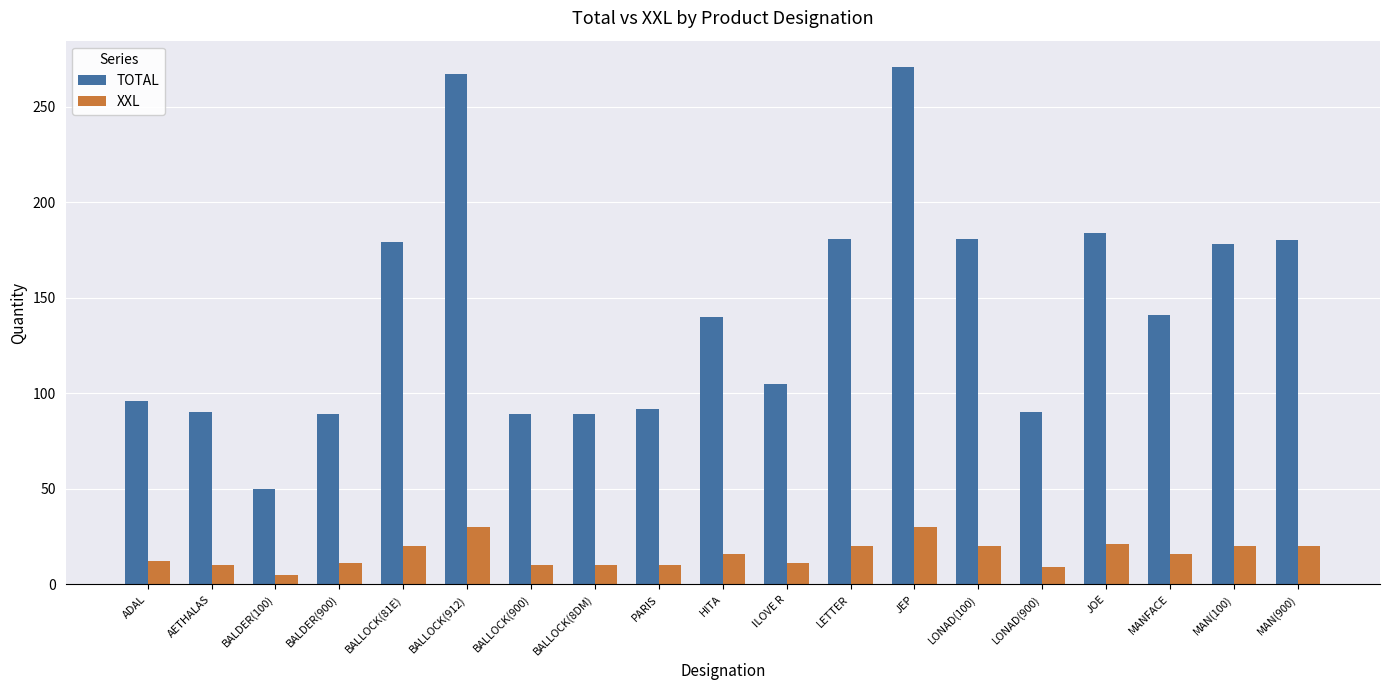

Rank the series by their maximum value, from highest to lowest.

TOTAL, XXL